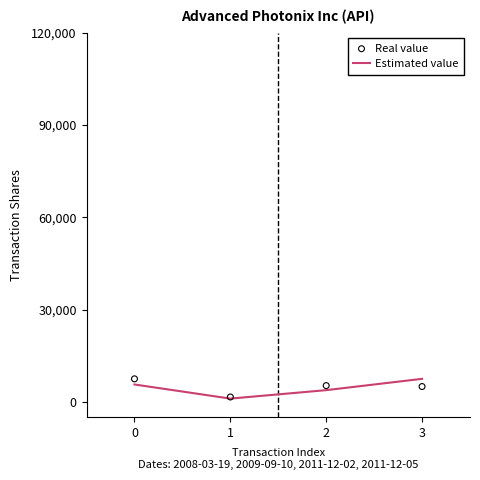

Which series reaches the maximum Y coordinate?

Estimated value